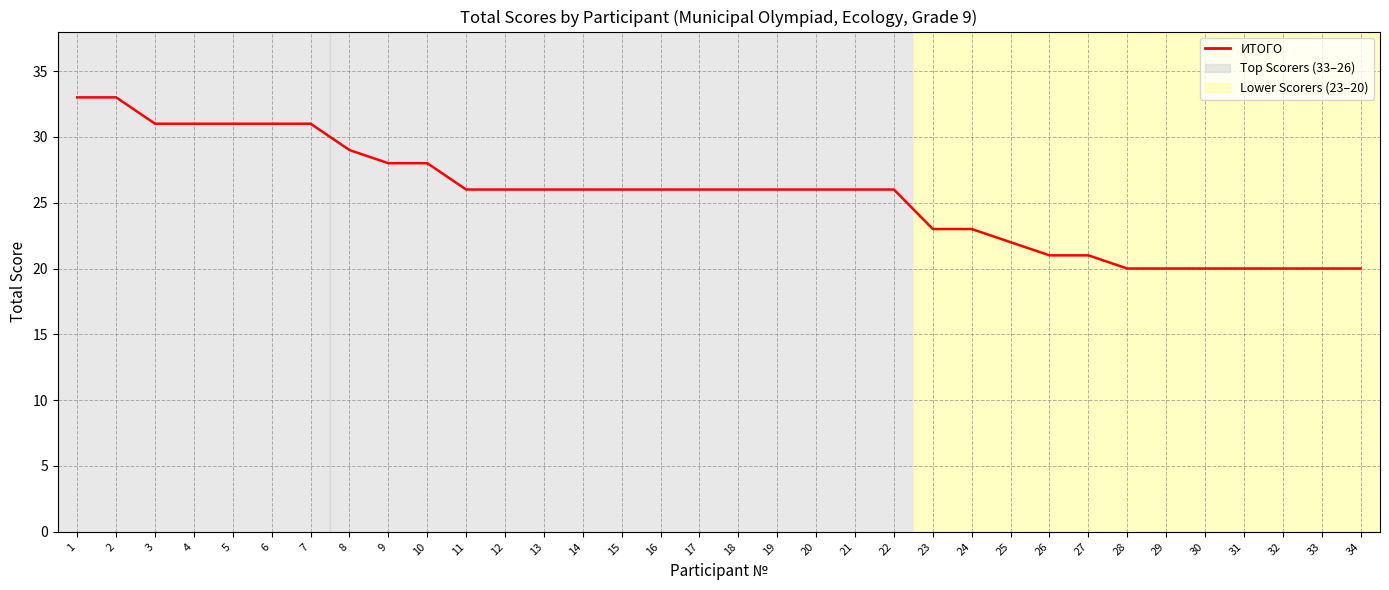

What is the approximate value at 19, to the nearest 10?

30